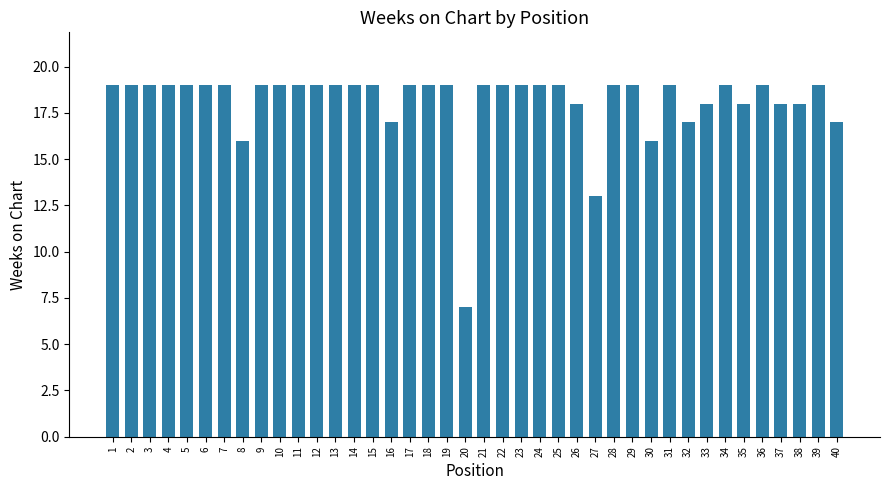

What is the value of the 20th bar from the left?

7